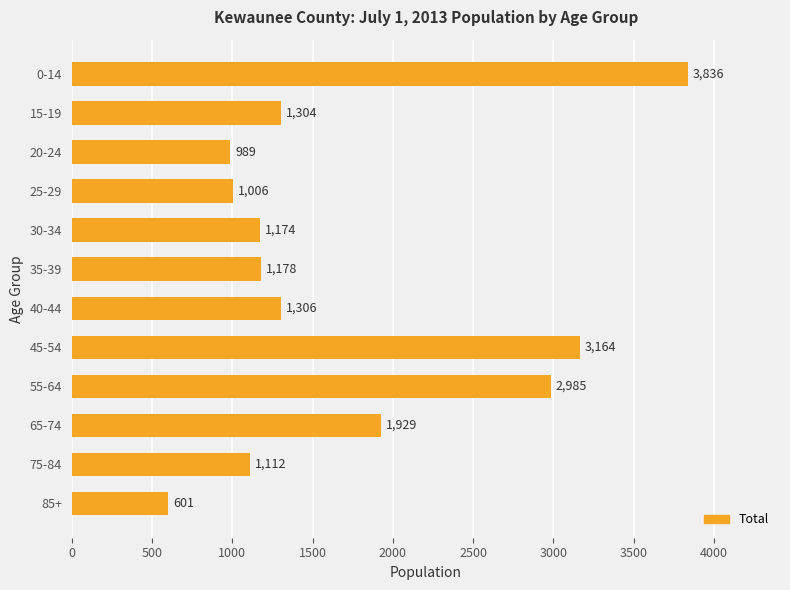

Reading top to bottom, list all the values displayed in this chart.

0-14=3836	15-19=1304	20-24=989	25-29=1006	30-34=1174	35-39=1178	40-44=1306	45-54=3164	55-64=2985	65-74=1929	75-84=1112	85+=601